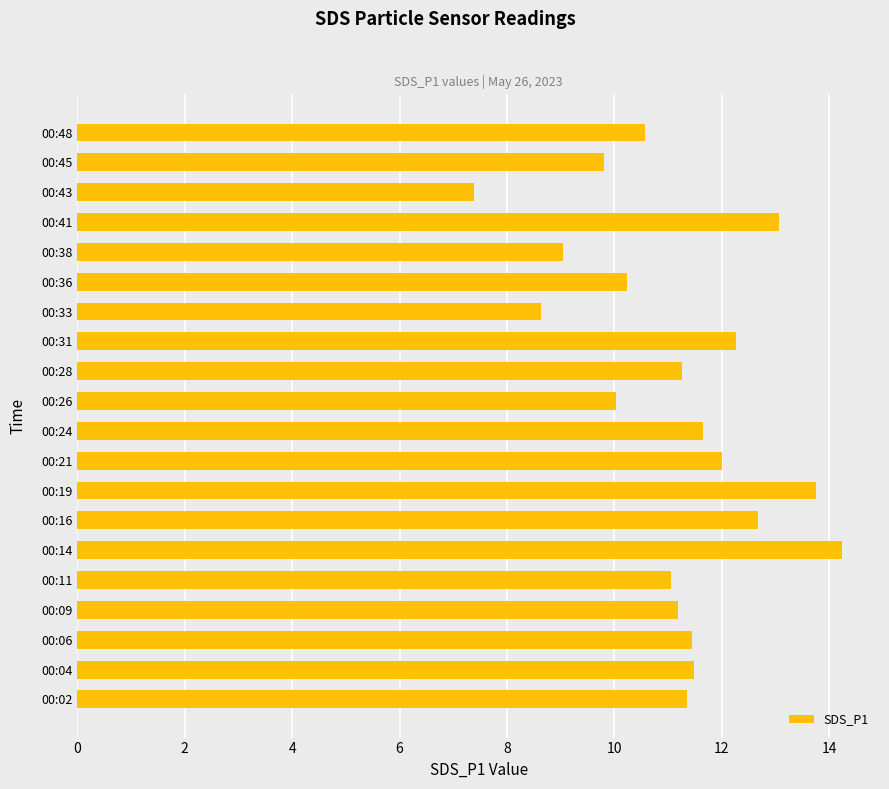

How many bars are there in total?

20